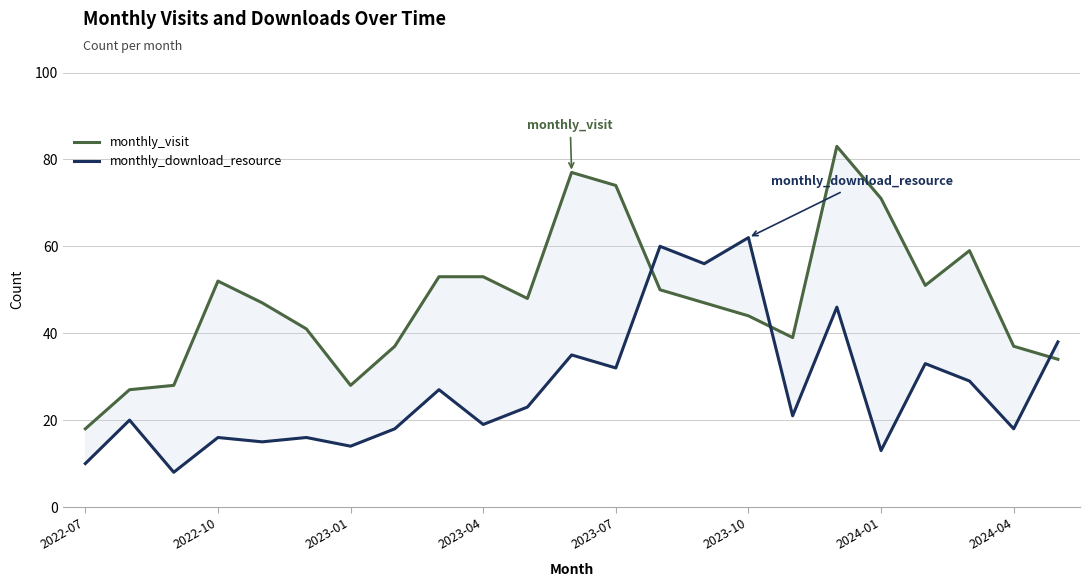

How many data points in monthly_visit are less than 47?

10